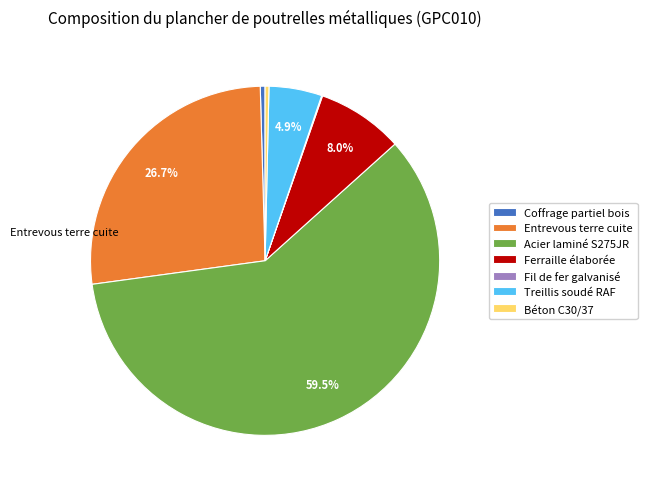

Which slice represents more than half of the pie?

Acier laminé S275JR